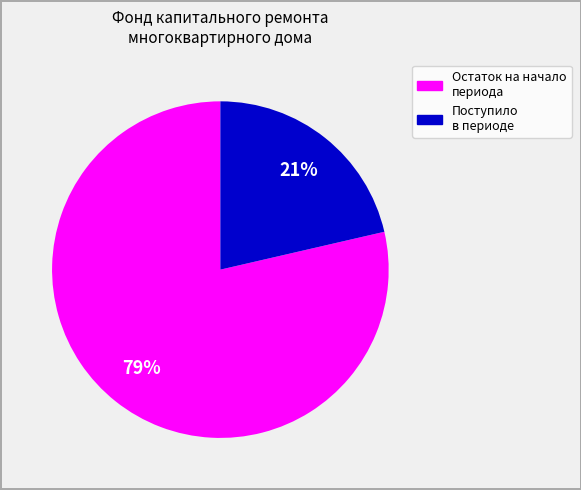

To the nearest percent, what is the average slice percentage?

50%